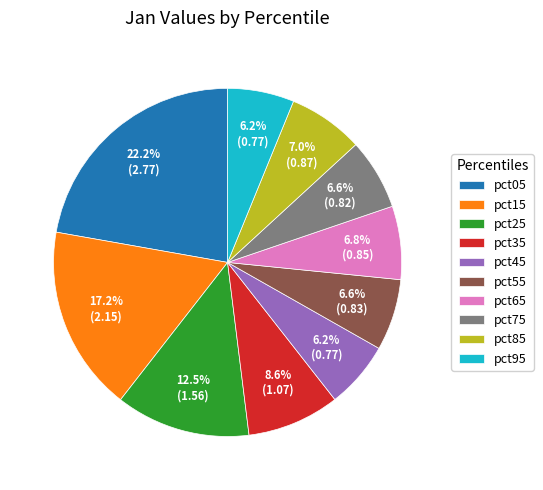

Is it true that pct65 is 1% of the pie?

False